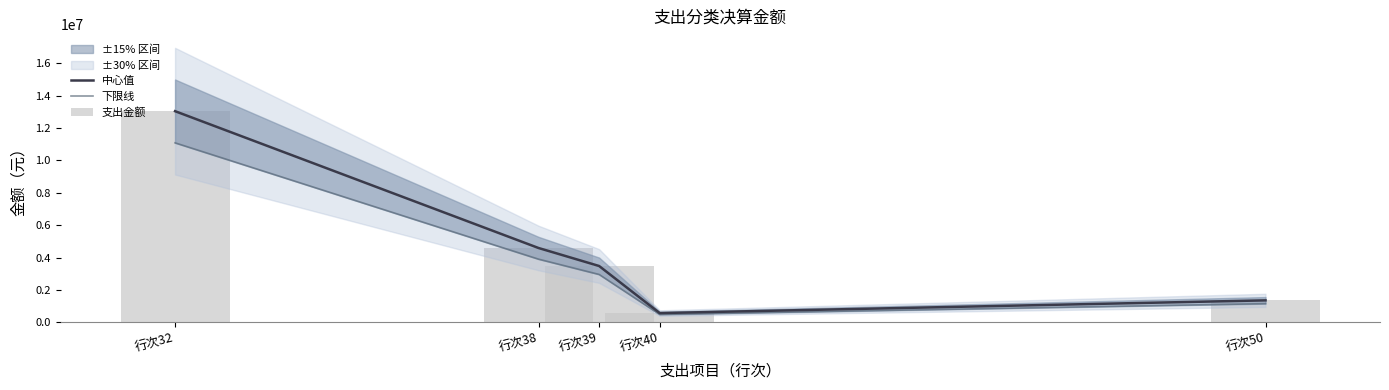

What is the spread (max minus min) of values at 行次50?

203151.9